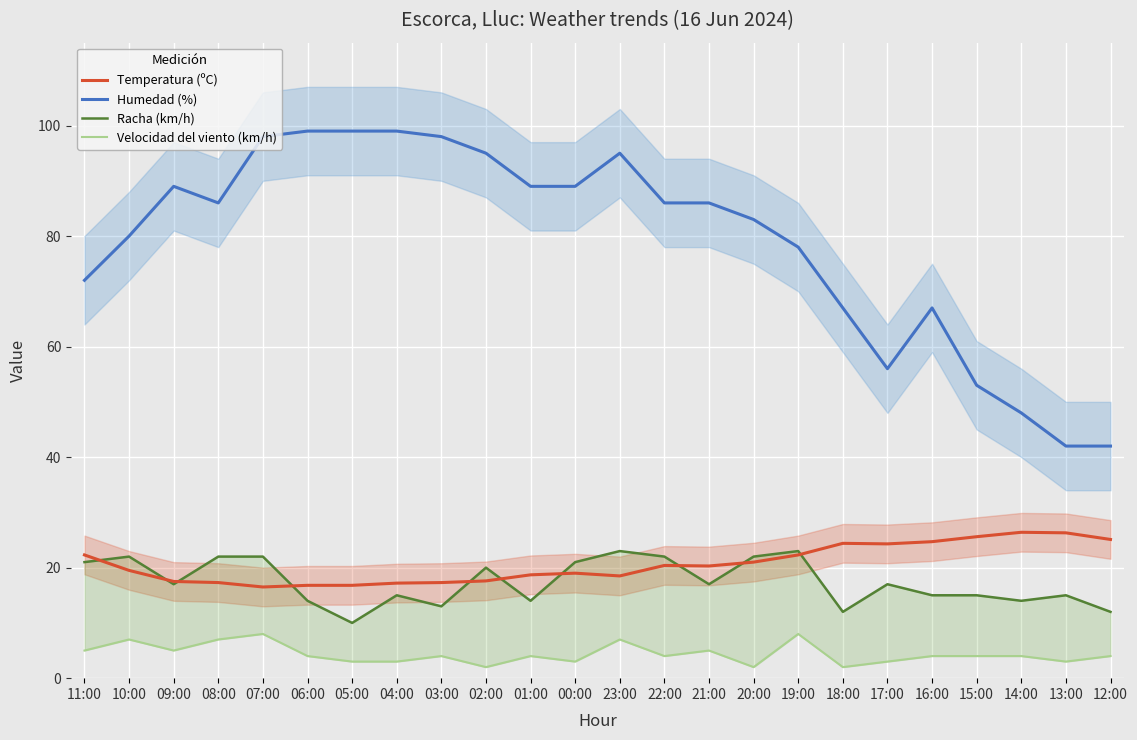

What is the sum of the Humedad (%) values at 10:00 and 09:00?

169.0